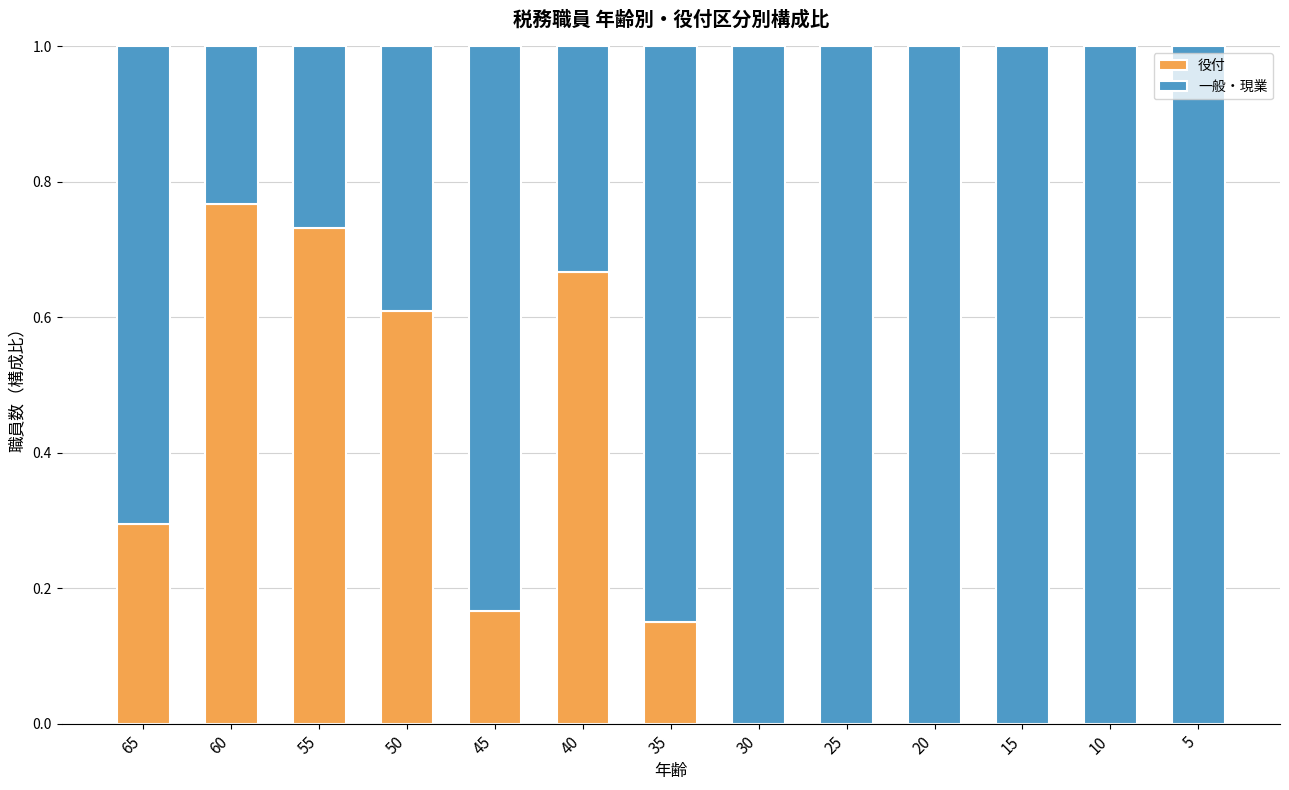

What is the total value across all series at 50?

1.0